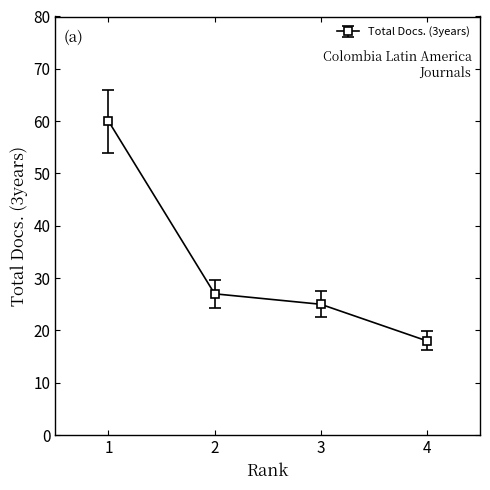

What is the difference between the values at 4 and 1?

42